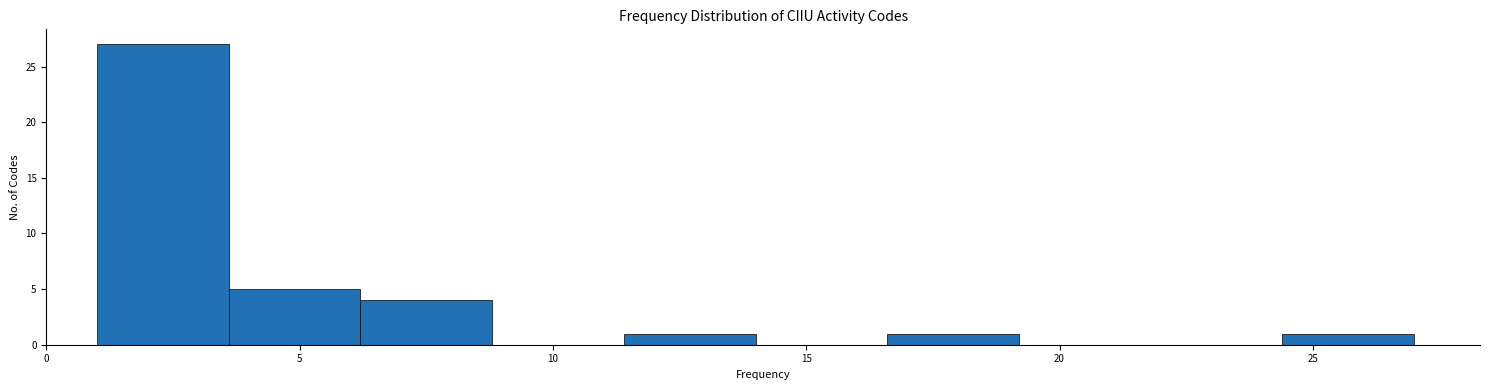

Reading left to right, list every bar in this chart as the range it spans on the x-axis followed by its height. Neither the bar edges nor the heights are printed on the chart, so give them approximately, as read against the axes.

1.0 to 3.6: 27
3.6 to 6.2: 5
6.2 to 8.8: 4
8.8 to 11.4: 0
11.4 to 14.0: 1
14.0 to 16.6: 0
16.6 to 19.2: 1
19.2 to 21.8: 0
21.8 to 24.4: 0
24.4 to 27.0: 1